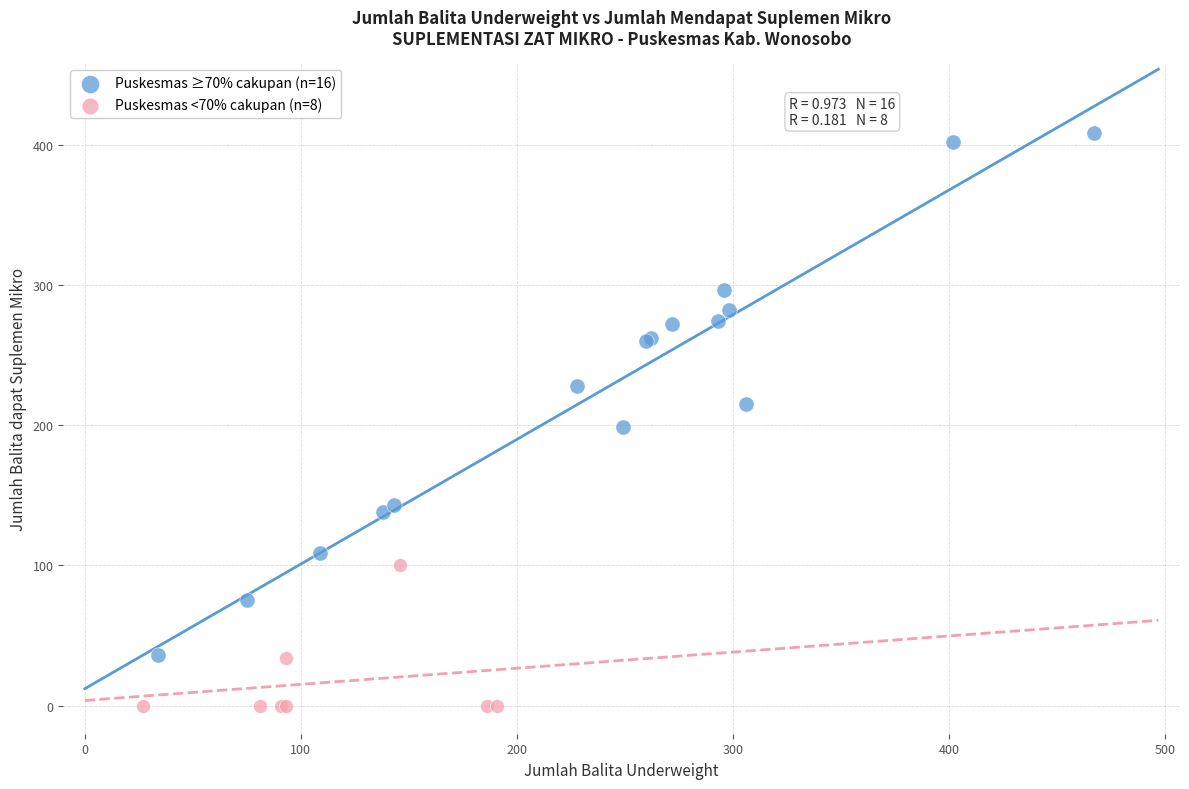

Which series contains the highest Y value?

Puskesmas ≥70% cakupan (n=16)